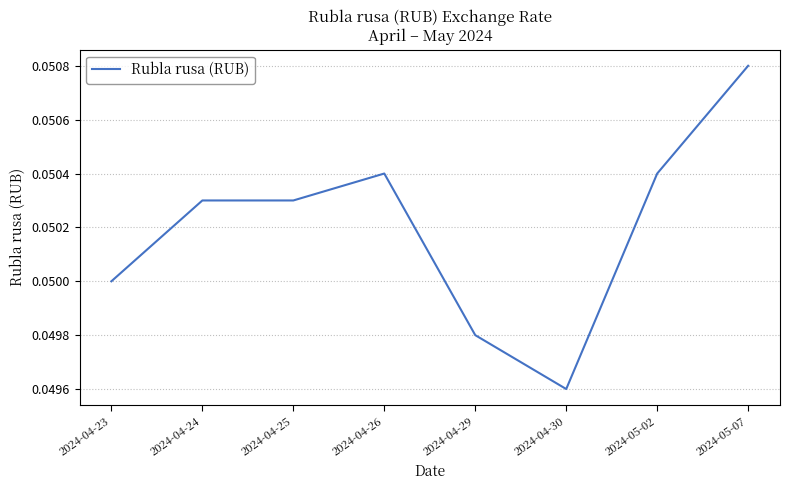

Does the chart have visible grid lines?

Yes